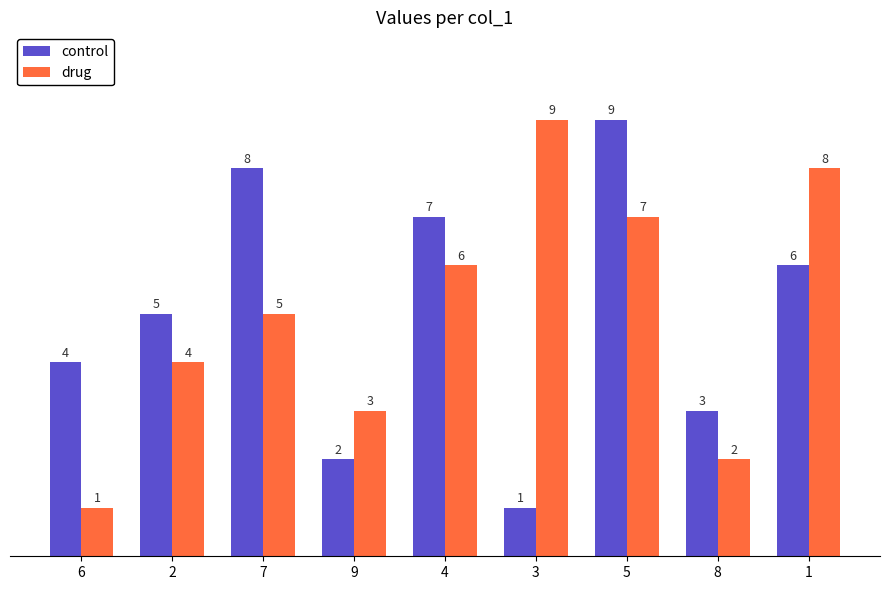

At which label does drug reach its minimum?

6